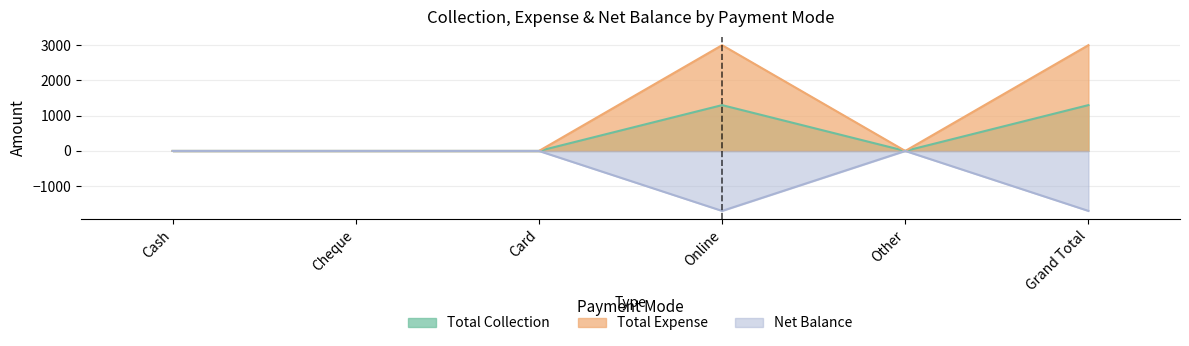

What is the greatest value displayed?

3000